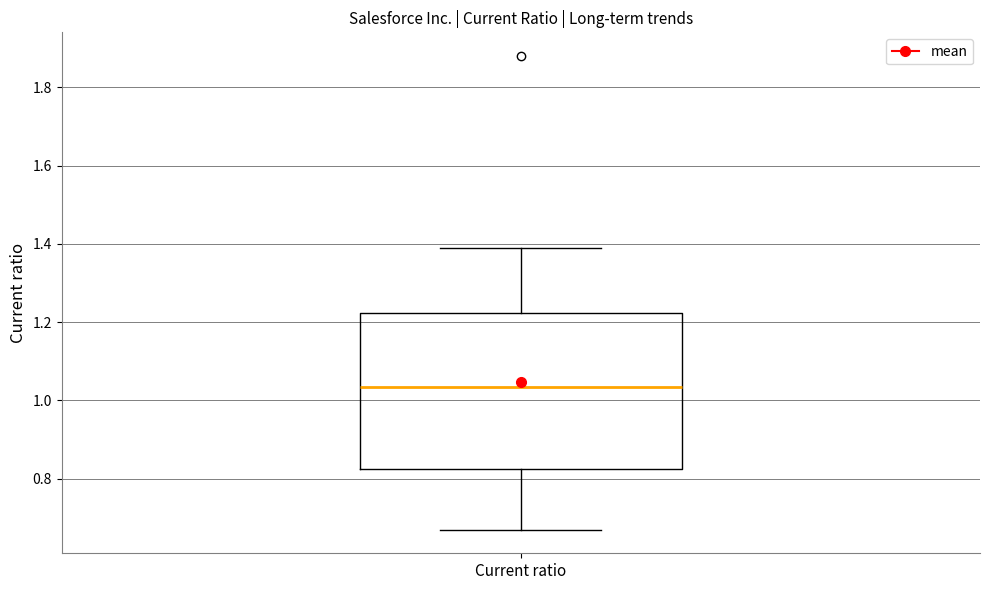

Transcribe this box plot: give where the median line is, the range the box spans, and where the two whiskers end, as read against the y-axis. The values are not printed on the chart, so give them approximately, as read against the axis.

median 1.04, box 0.82 to 1.22, whiskers 0.68 to 1.40